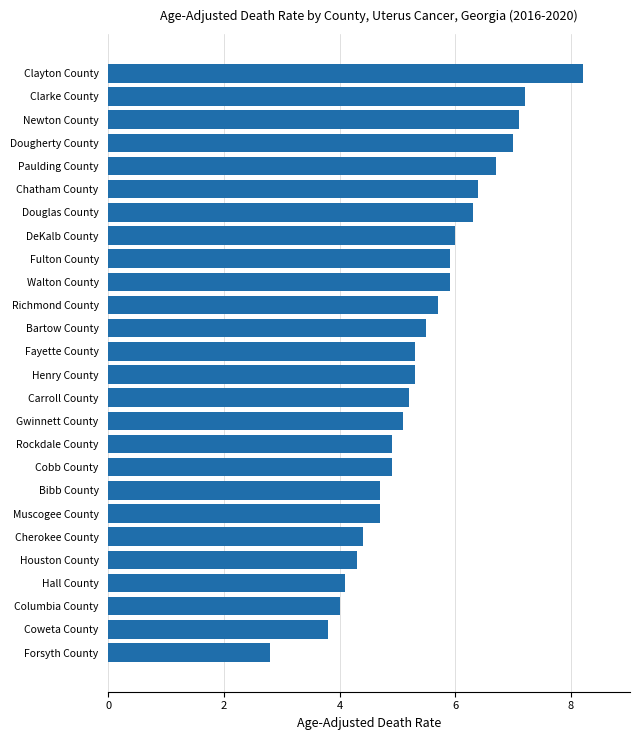

True or false: the data shows 7.2 at Clarke County.

True